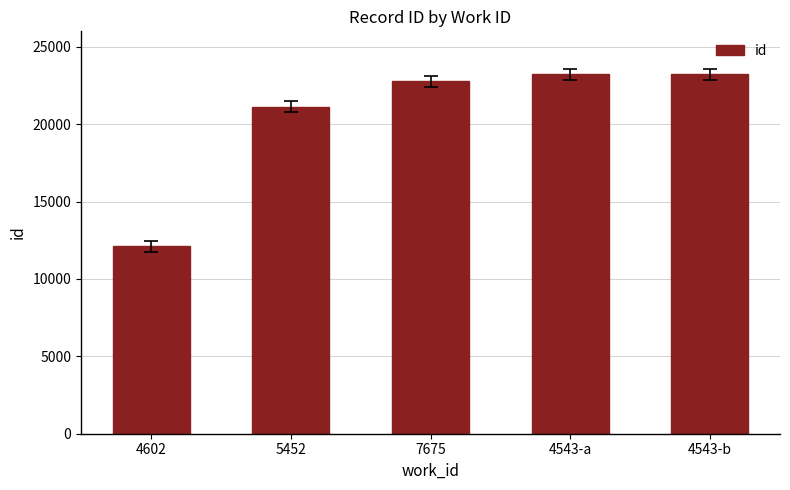

How many data points does each series have?

5